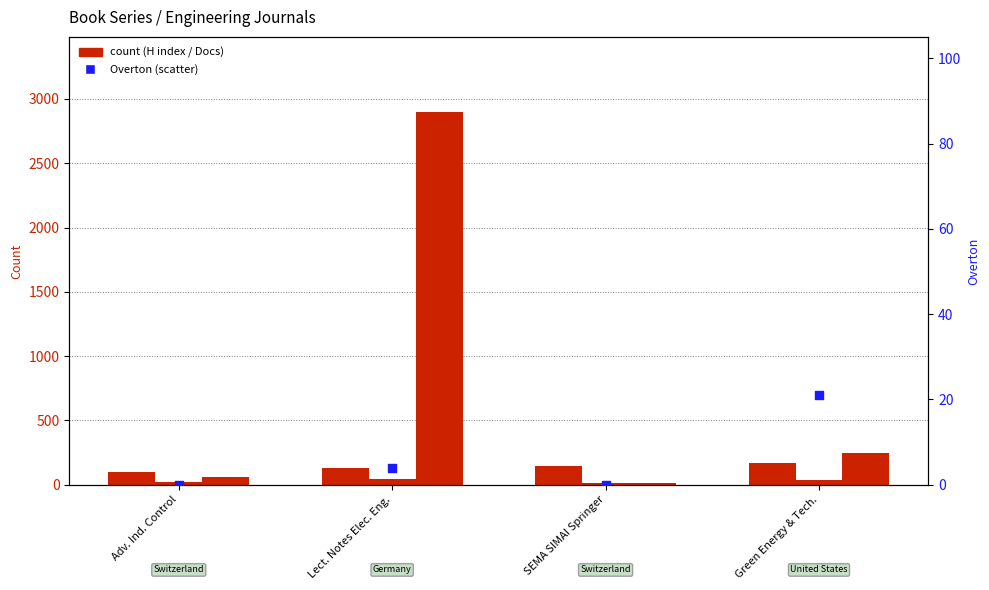

Which series has the largest Y range (max minus min)?

Total Docs. (3years)